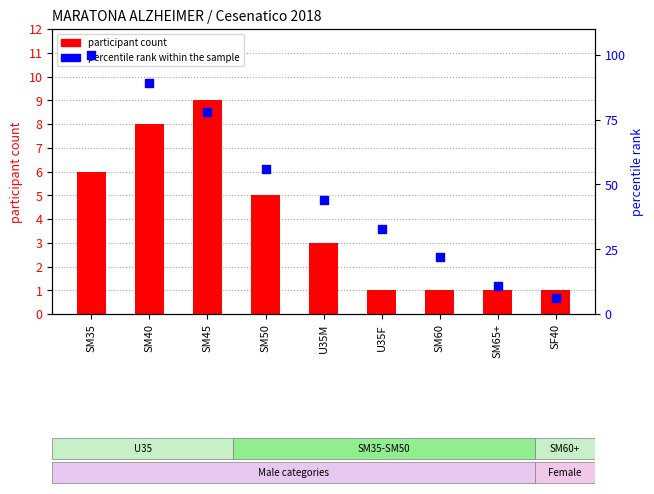

Which series has the largest total across all categories?

percentile rank within the sample